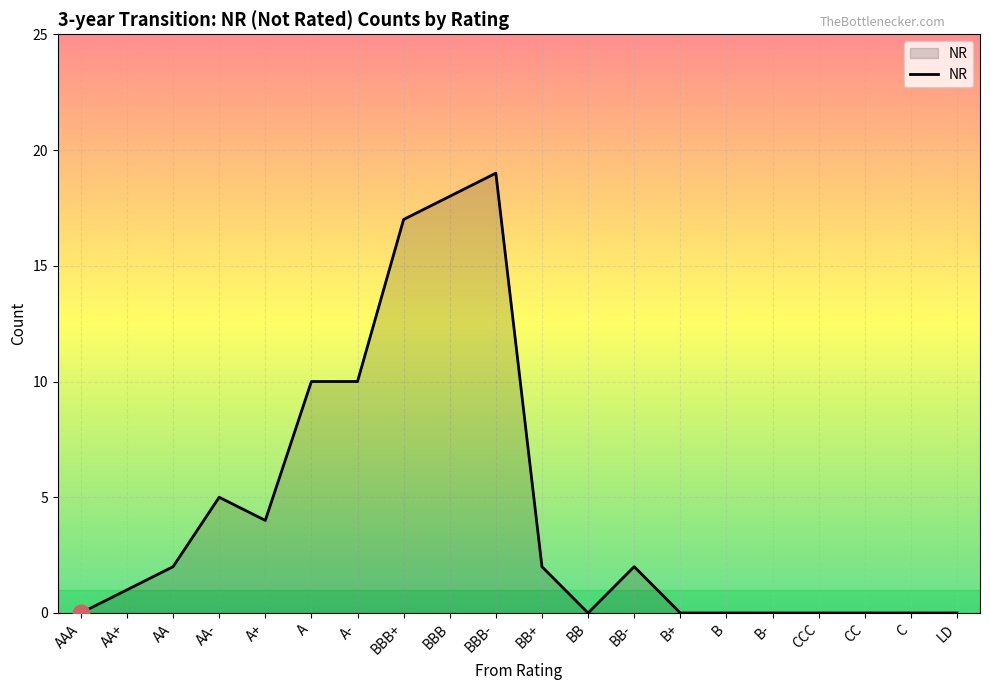

What is the maximum value shown in the chart?

19